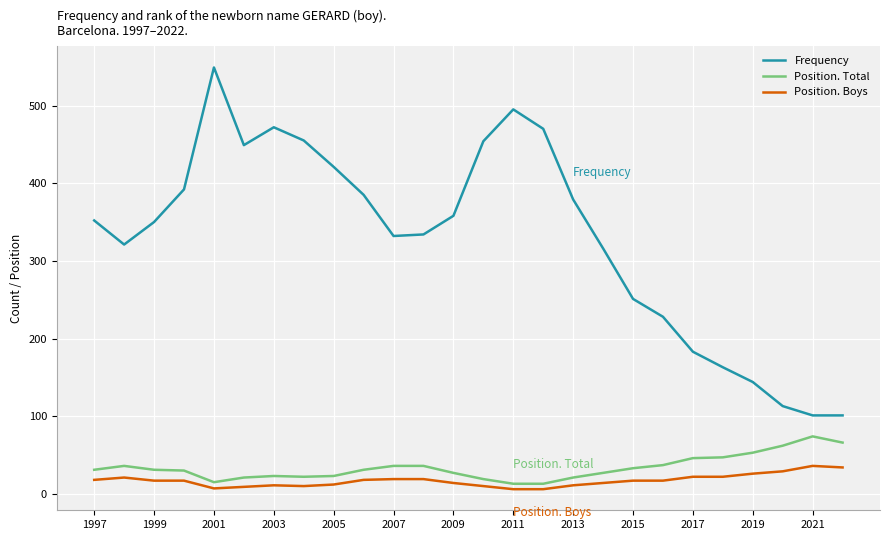

What is the difference between the maximum and minimum values in the Frequency series?

448